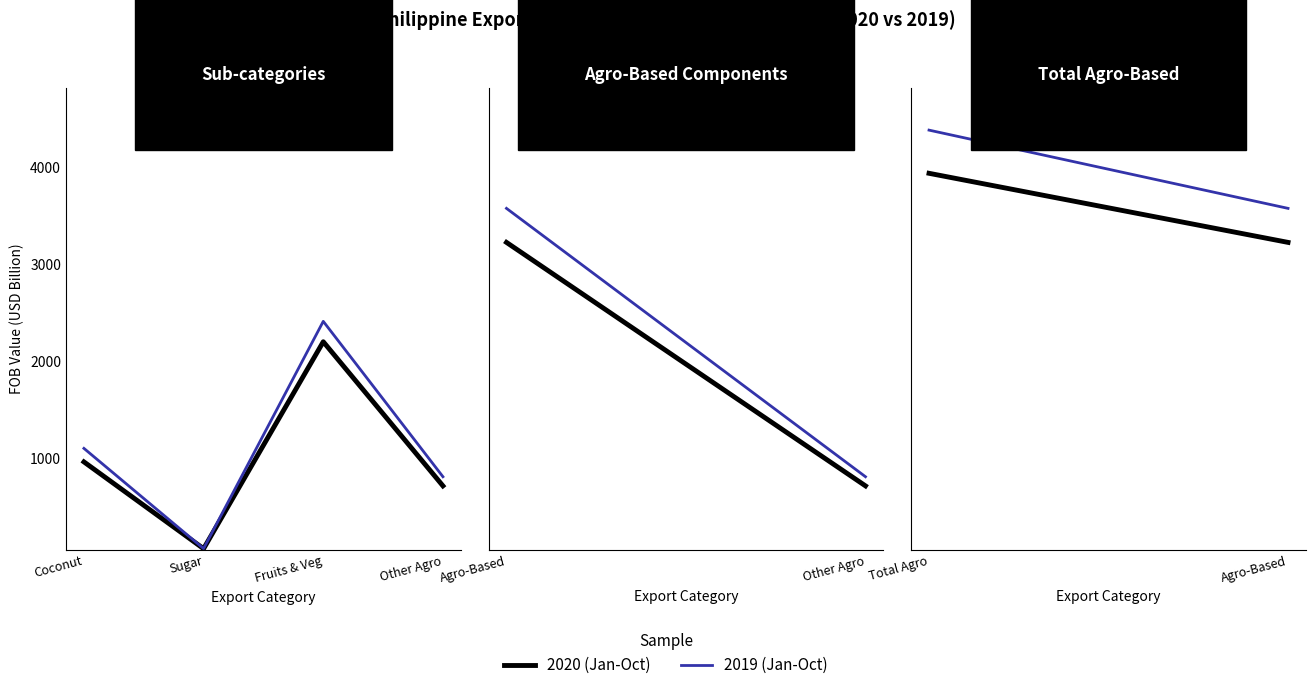

Reading left to right, transcribe all the data shown in this chart.

2020 (Jan-Oct): 960.6	64.7	2200.4	713.0
2019 (Jan-Oct): 1100.0	65.9	2410.9	807.5